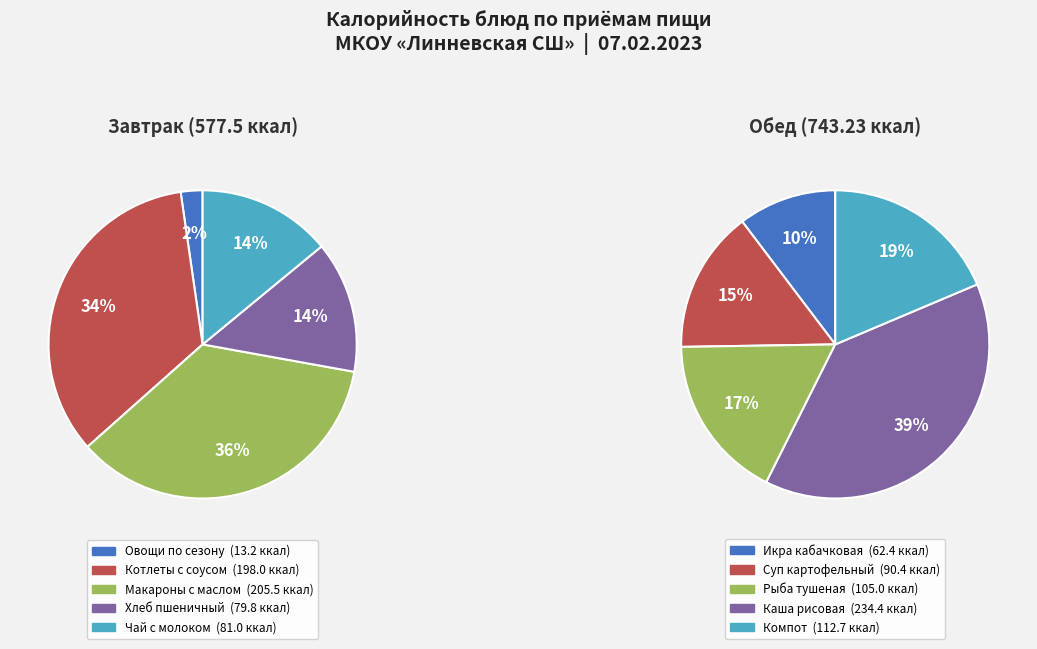

Between Завтрак and Обед, which is larger?

Обед